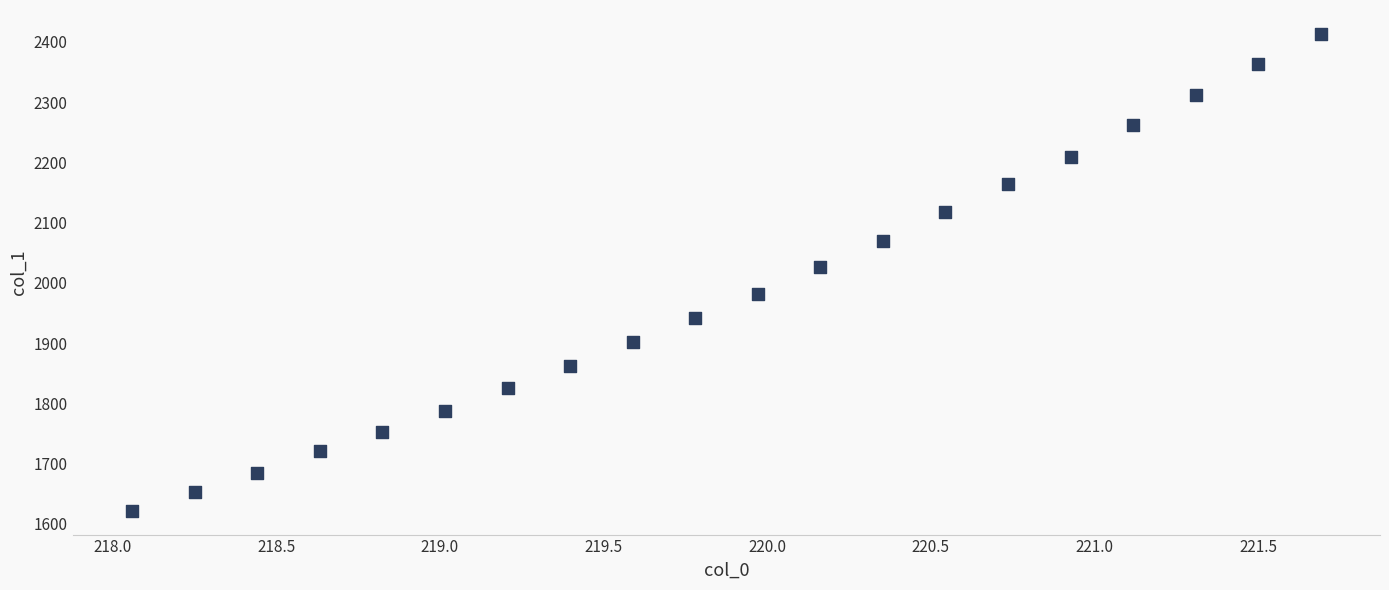

What is the range of X values (max minus min)?

3.6